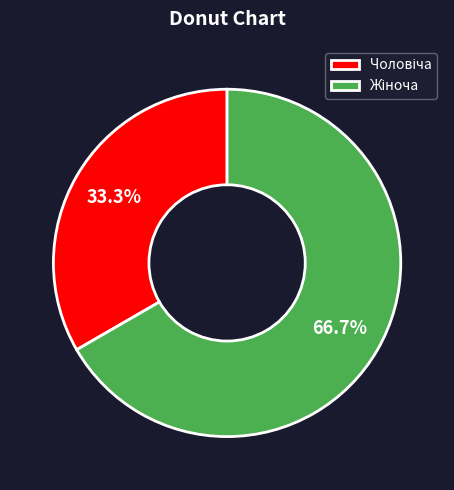

Does any single category account for the majority?

Yes